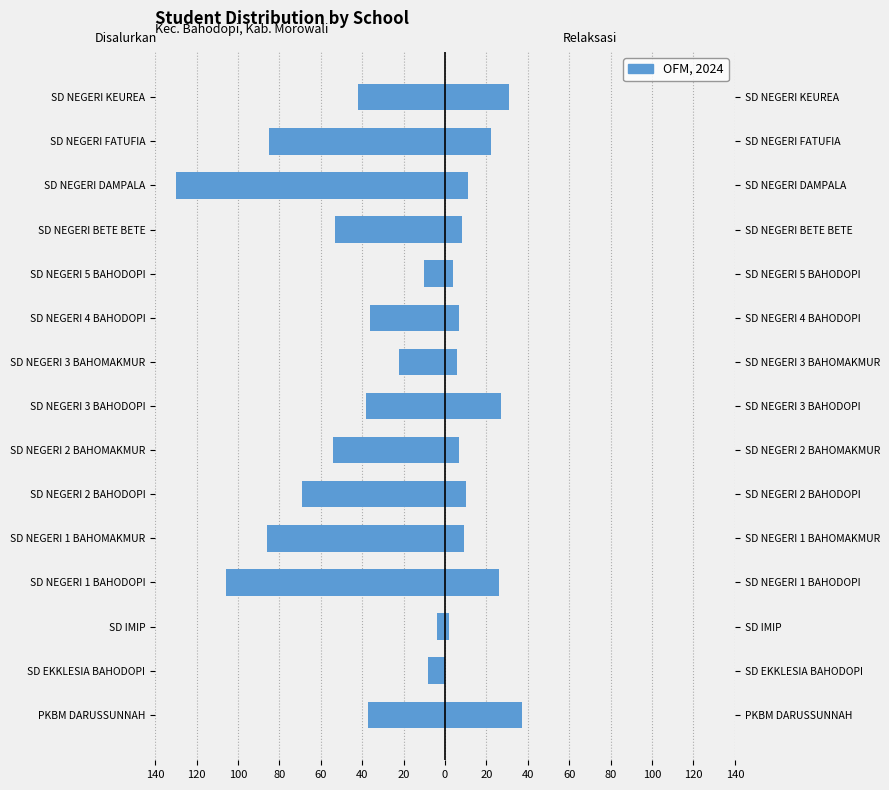

Are the bars horizontal?

Yes